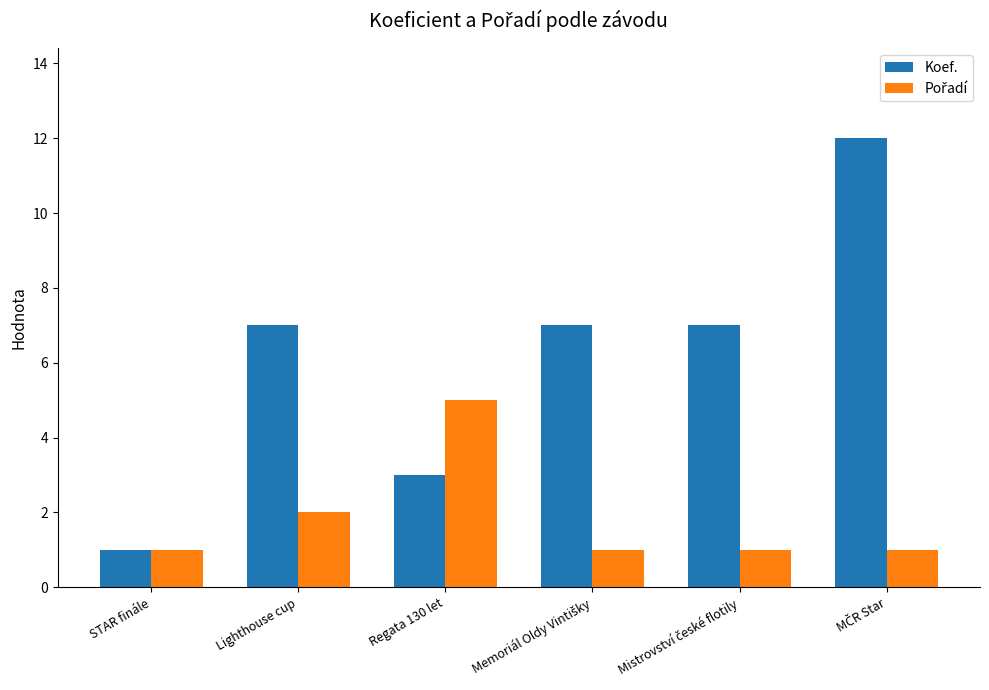

Count the Koef. values in the range 3 to 7.

4